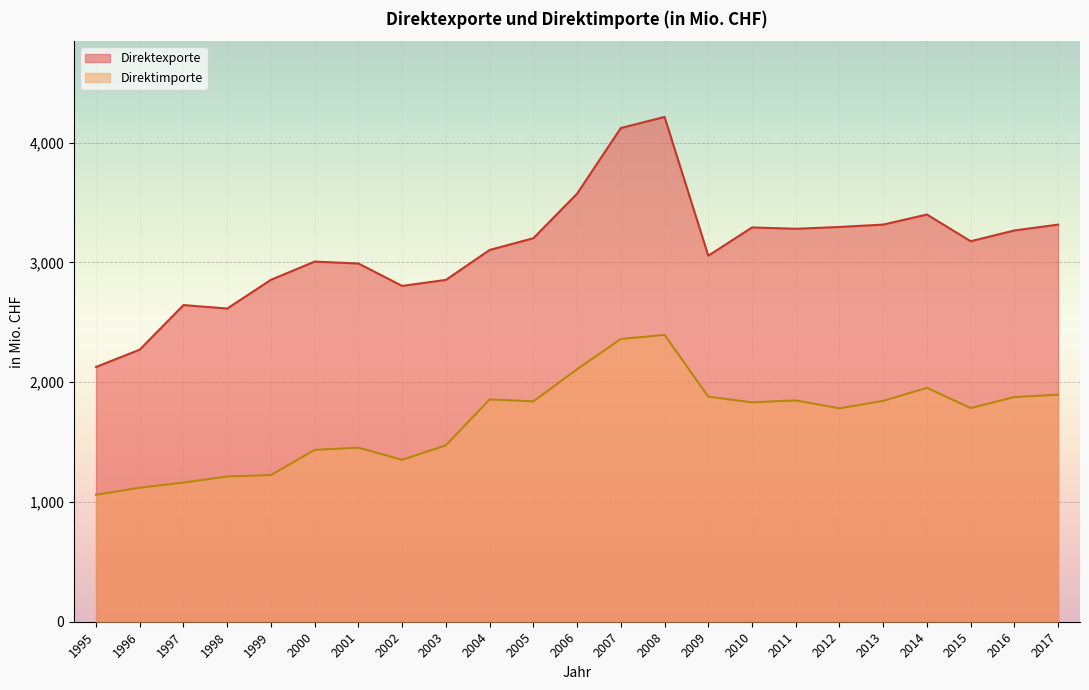

At which category does Direktimporte reach its first local valley?

2002